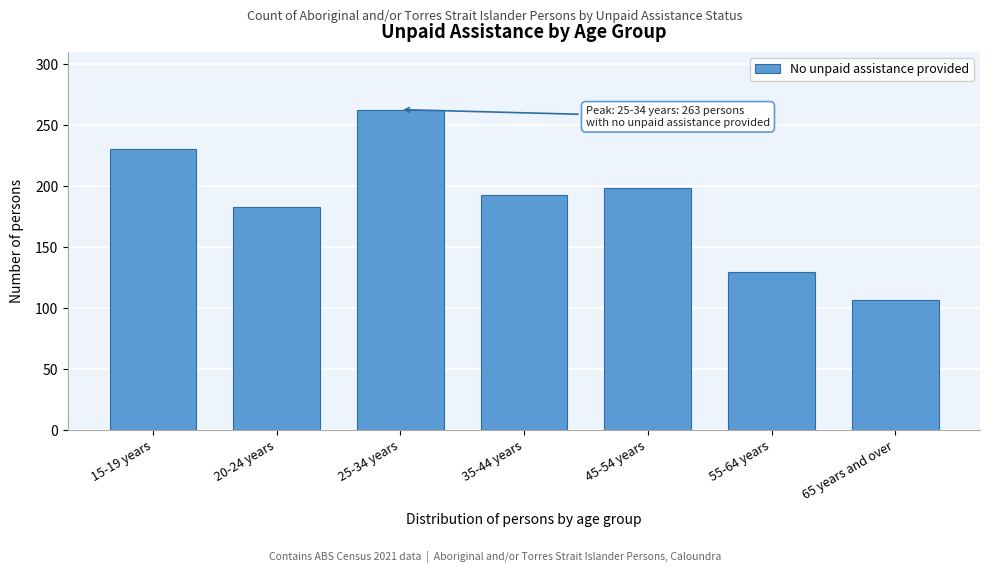

Reading left to right, what are all the values shown in this chart?

15-19 years=231	20-24 years=183	25-34 years=263	35-44 years=193	45-54 years=199	55-64 years=130	65 years and over=107